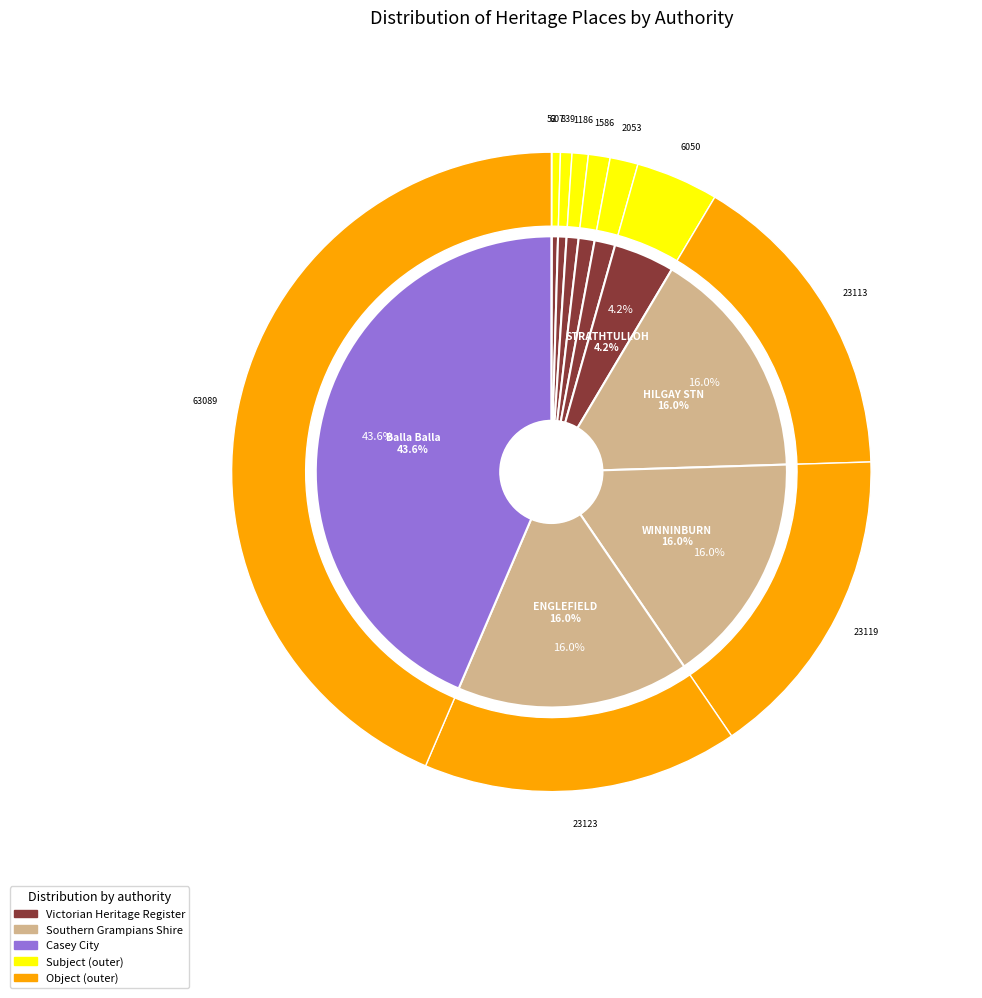

Rank the categories by value from highest to lowest.

Balla Balla, ENGLEFIELD HOMESTEAD COMPLEX, WINNINBURN HOMESTEAD COMPLEX, HILGAY STATION (FORMER), STRATHTULLOH, MOUNT HESSE STATION, PONTVILLE, TARNDWARNCOORT, STRATFORD LODGE, PLAISTOW HOMESTEAD AND STORE, ELLERSLIE